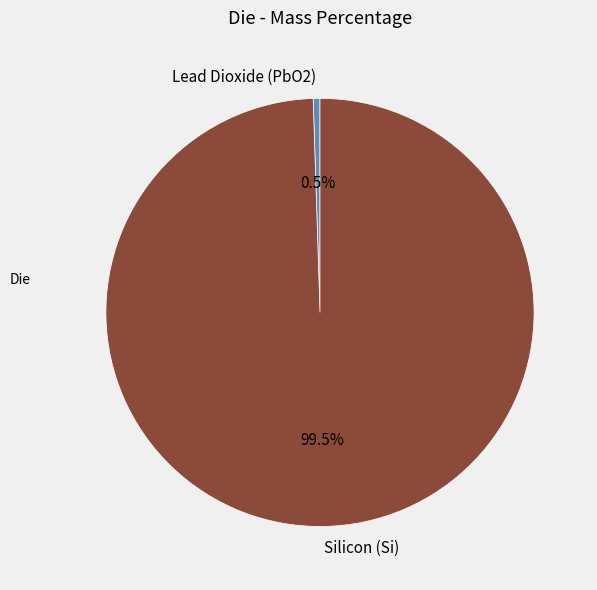

Rank the categories by value from lowest to highest.

Lead Dioxide (PbO2), Silicon (Si)